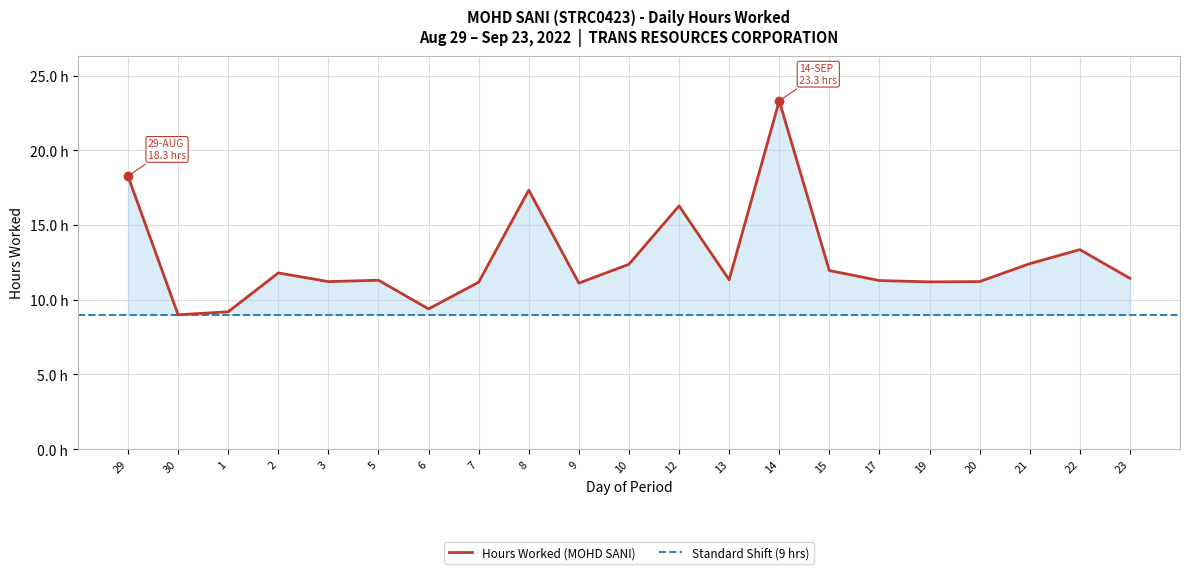

At which category does the data reach its first local valley?

30